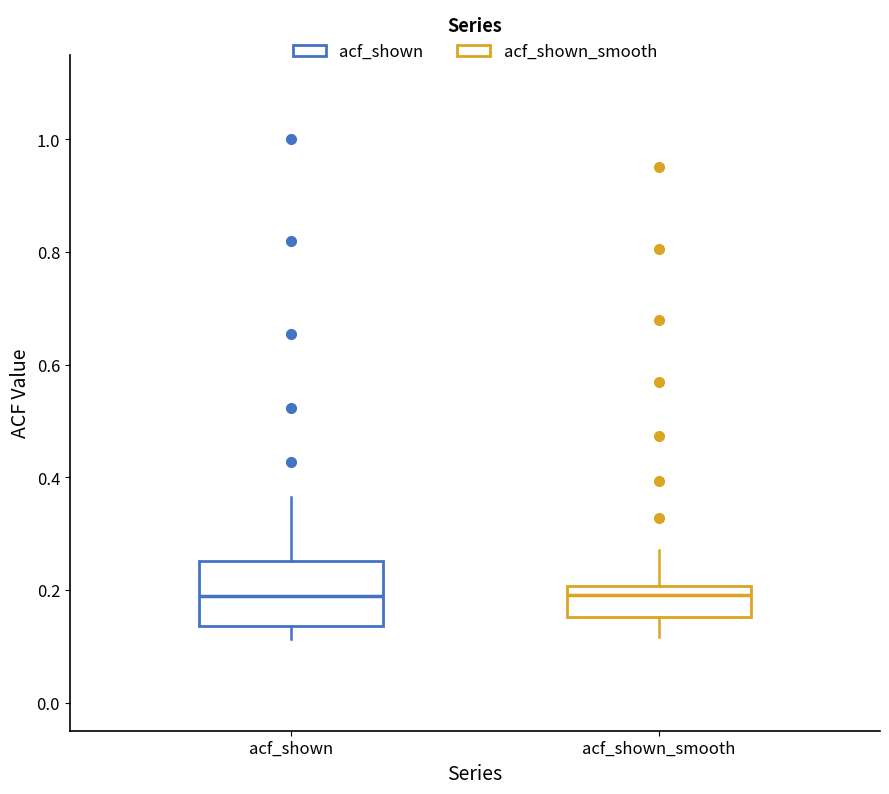

Where is the upper edge of the box for acf_shown on the y-axis? The values are not printed on the chart, so give them approximately, as read against the axis.

0.26